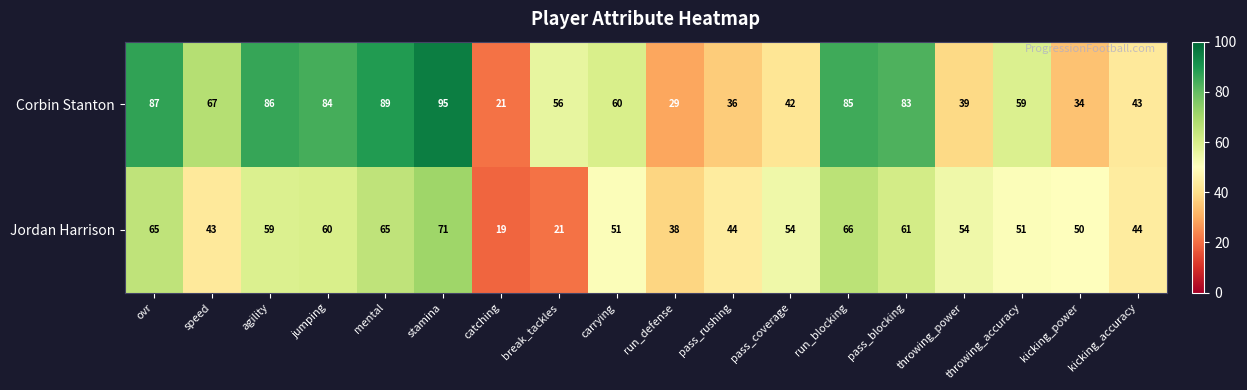

True or false: Jordan Harrison has a value of 105 at pass_blocking.

False